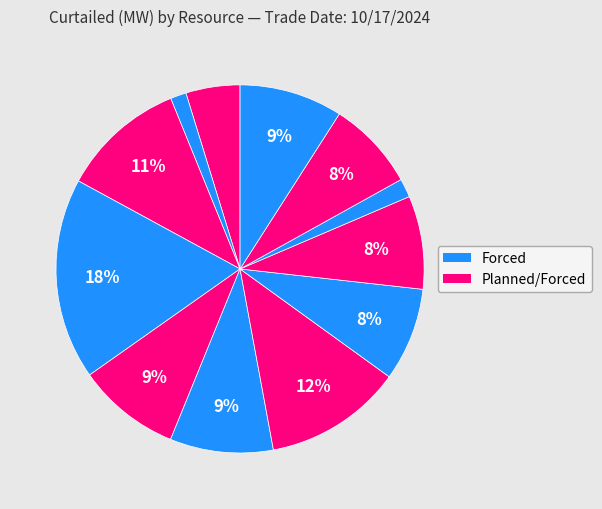

Count the number of slices in the pie.

12